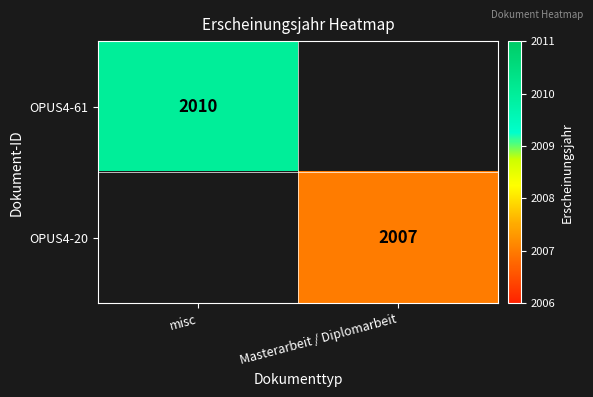

What is the greatest value displayed?

2010.0